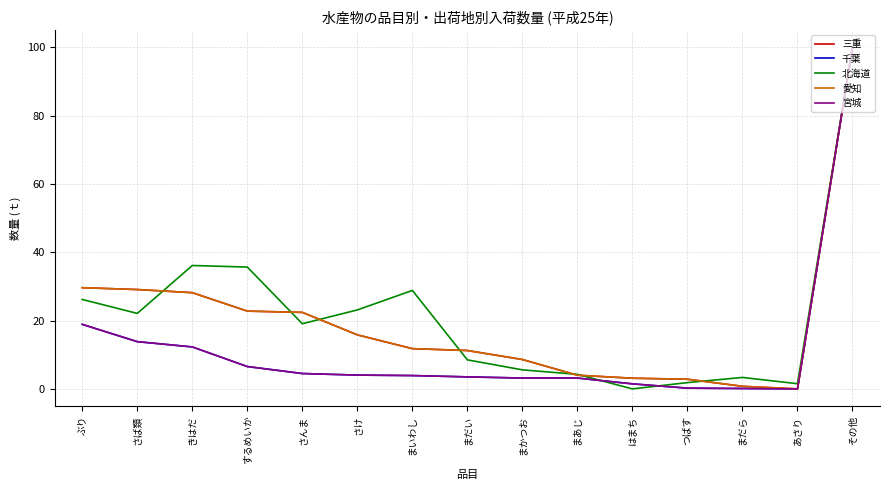

Is this an area chart (filled region under the line)?

No